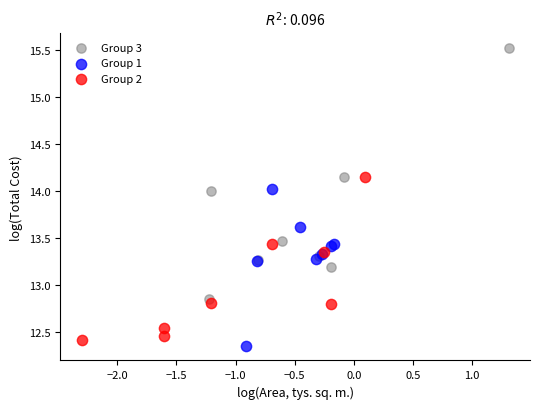

Which series has the widest spread of Y values?

Group 3